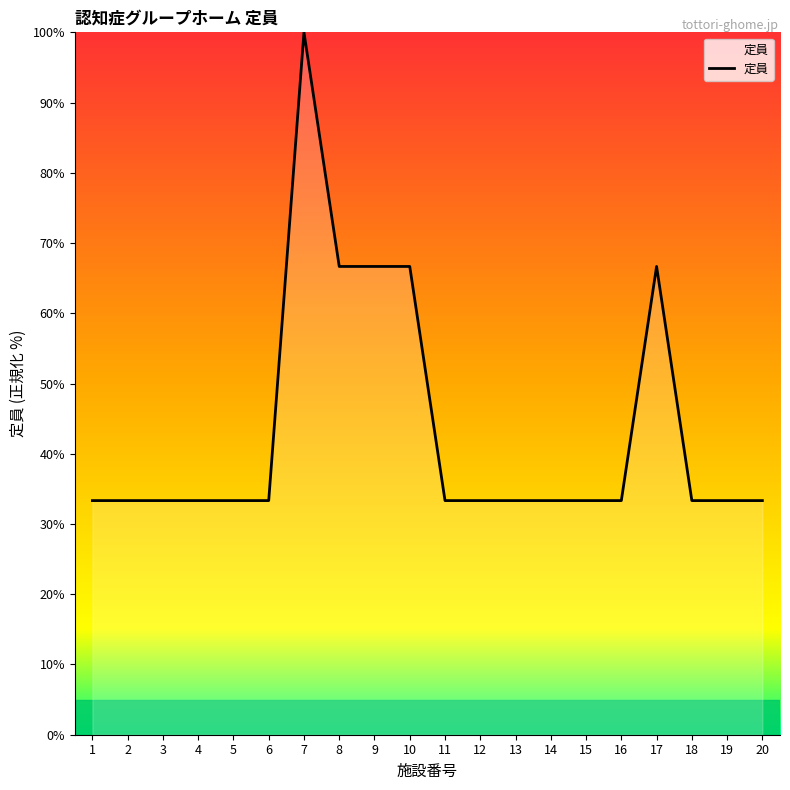

What is the difference between the values at 4 and 7?

66.7